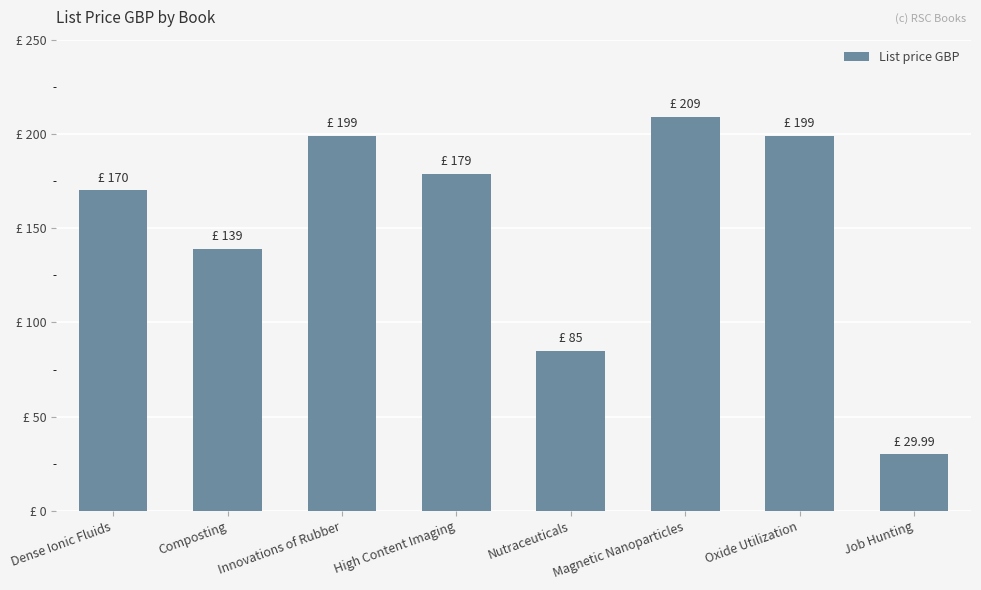

What is the minimum value shown in the chart?

30.0